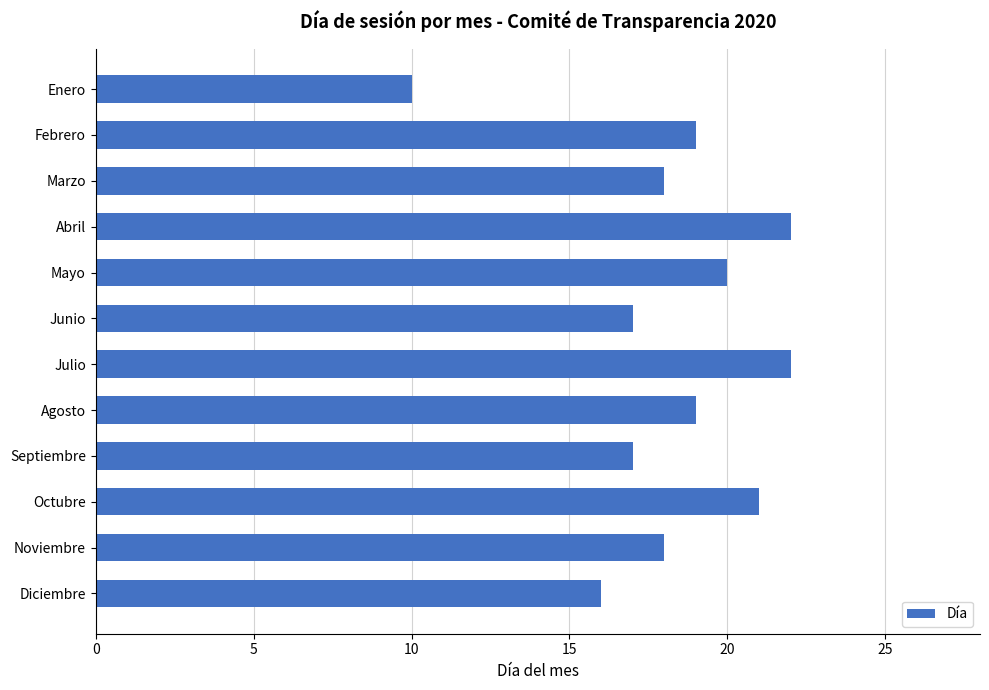

What value does the data have at Febrero?

19